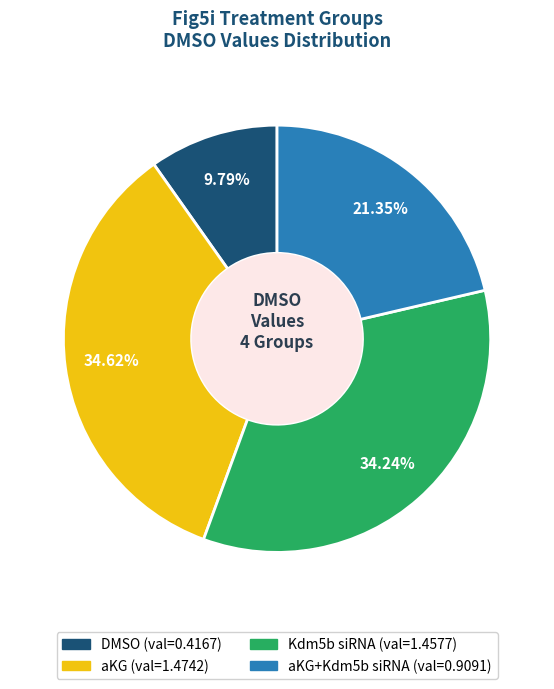

Is there a majority slice in this chart?

No